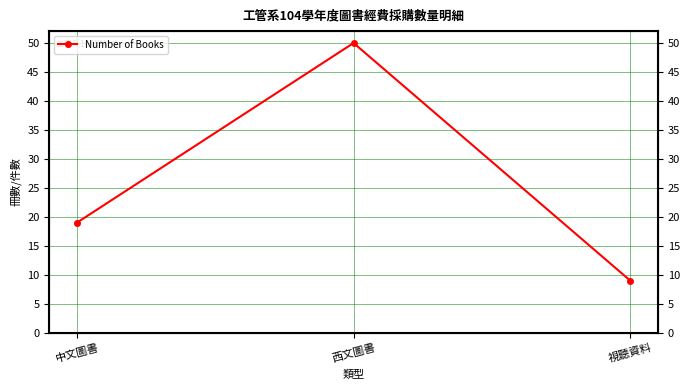

The value at 西文圖書 is 15. True or false?

False